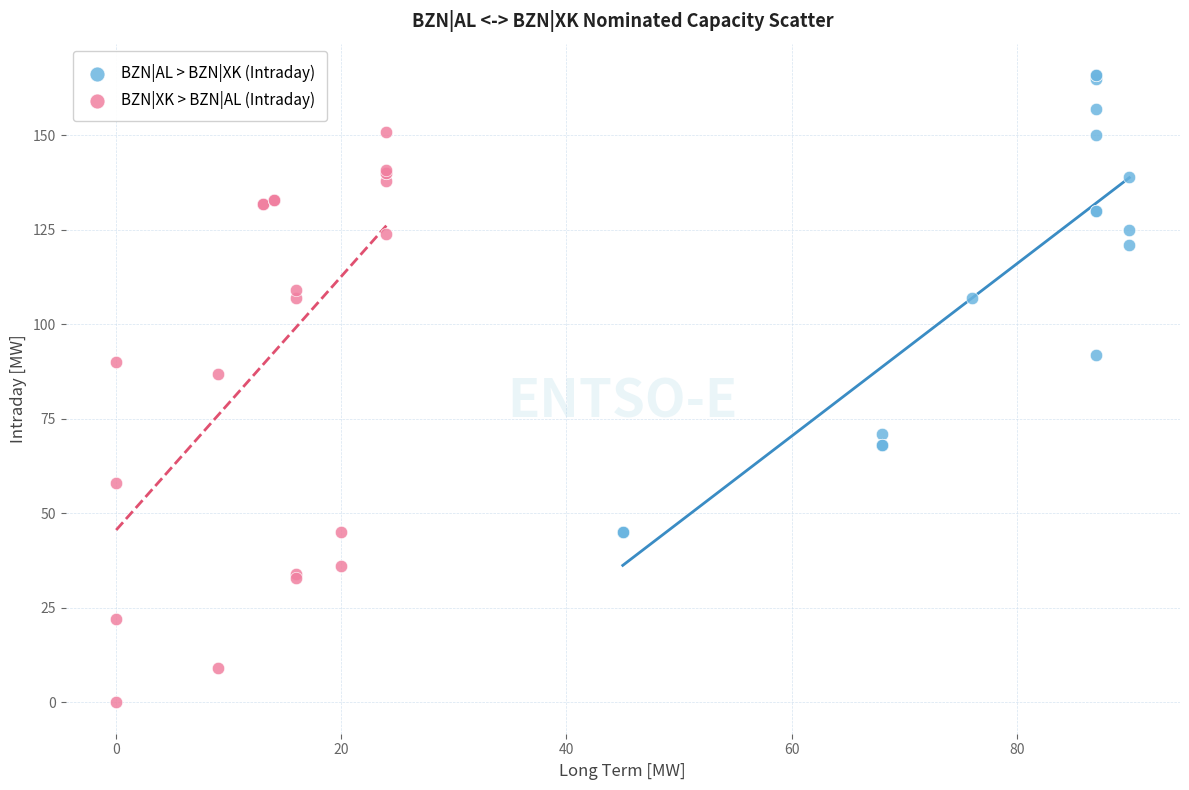

Which series contains the lowest Y value?

BZN|XK > BZN|AL (Intraday)